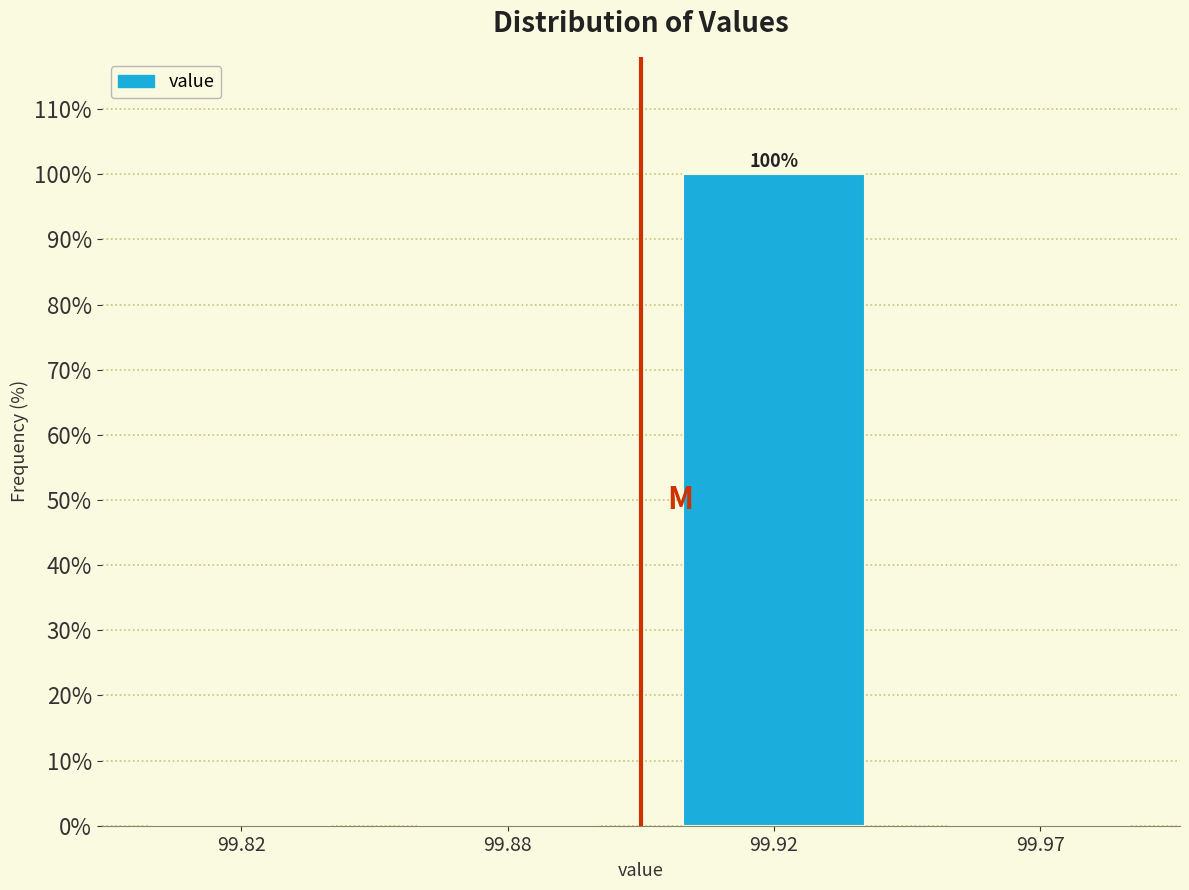

Reading left to right, transcribe all the data shown in this chart.

99.82=0	99.88=0	99.92=100	99.97=0